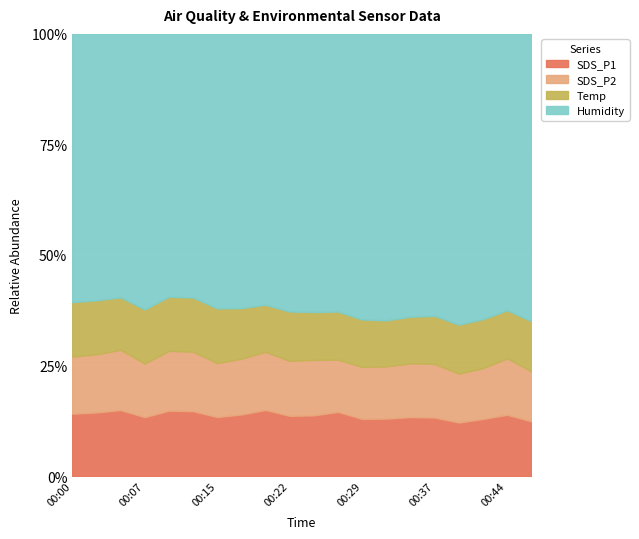

Reading right to left, what are all the values shown in this chart?

SDS_P1: 10.1	11.8	10.7	10.1	11.2	11.5	11.1	11.0	12.4	11.7	11.5	13.1	11.7	10.8	12.2	12.4	11.0	12.7	11.9	11.7
SDS_P2: 9.2	10.9	9.5	9.2	10.3	10.5	10.1	10.0	10.1	10.7	10.5	11.5	10.6	9.8	11.2	11.4	10.0	11.6	10.9	10.7
Temp: 9.3	9.3	9.2	9.2	9.2	9.1	8.9	9.1	9.3	9.2	9.4	9.3	9.6	10.0	10.2	10.3	10.1	10.1	10.1	10.2
Humidity: 53.1	53.4	53.5	54.7	54.0	55.2	55.4	54.8	53.7	53.5	52.9	53.6	52.0	50.1	49.6	50.0	51.5	50.7	49.9	50.2